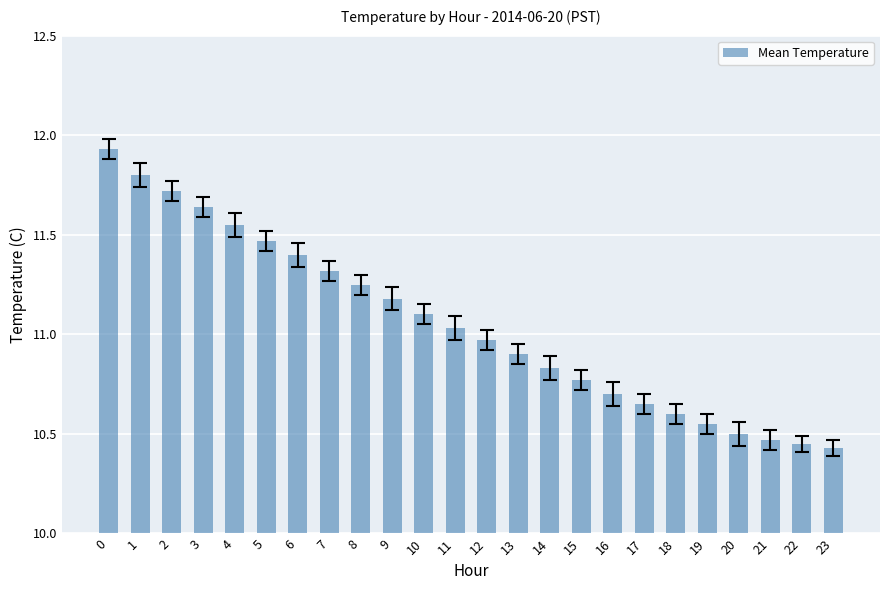

The chart shows a value of 3.8 at 6. True or false?

False